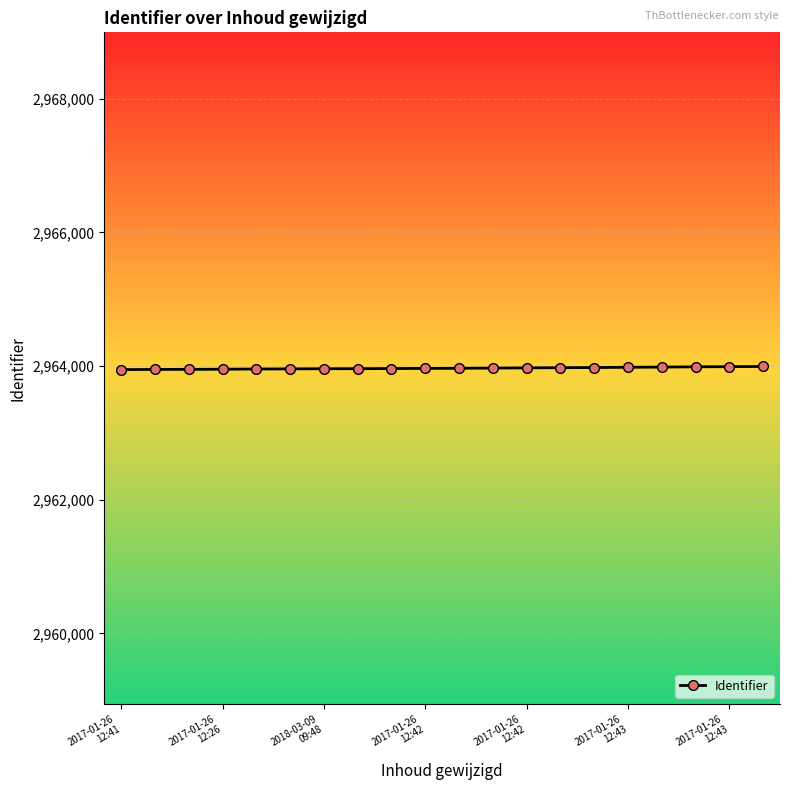

How many lines are shown in the chart?

1